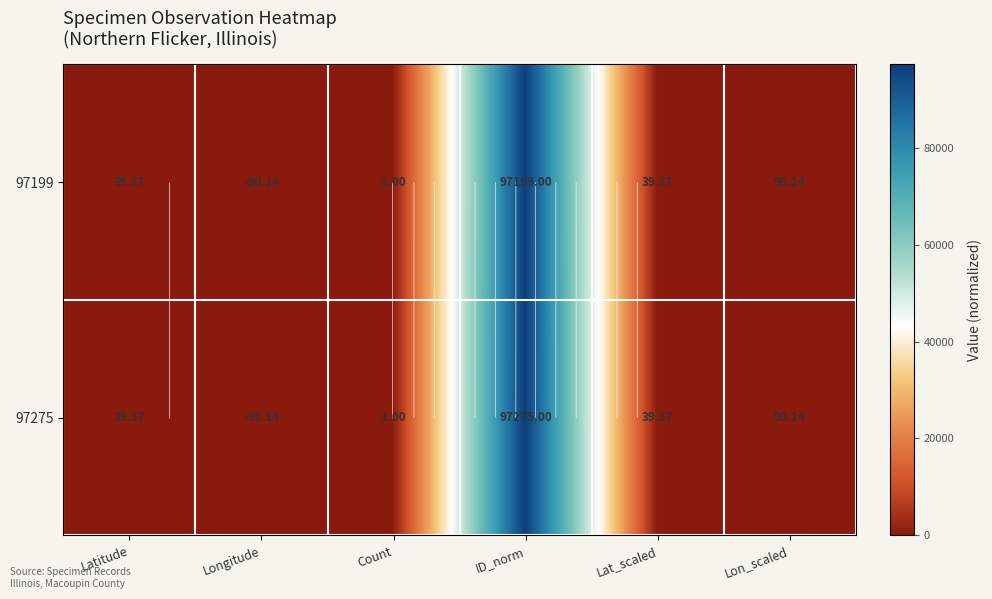

What is the difference between the highest and lowest values at ID_norm?

76.0